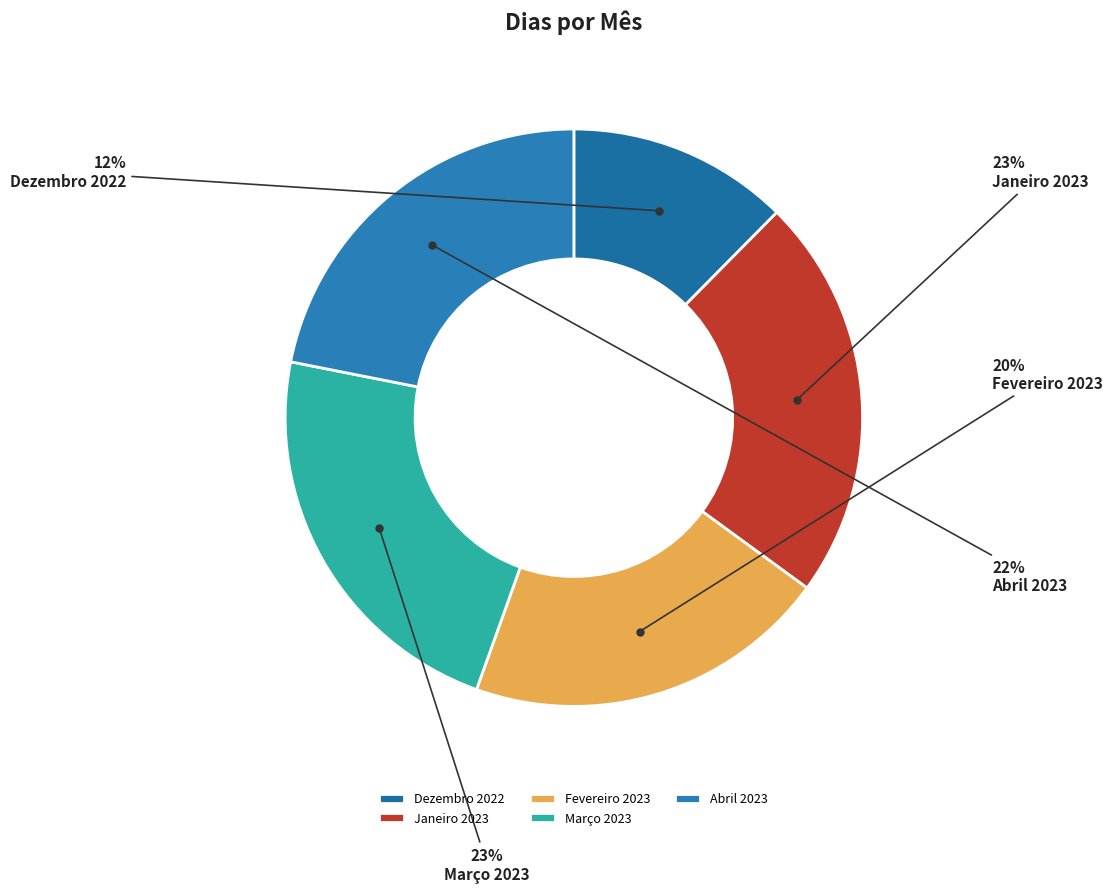

To the nearest percent, what is the difference between the Março 2023 and Abril 2023 slice percentages?

1%